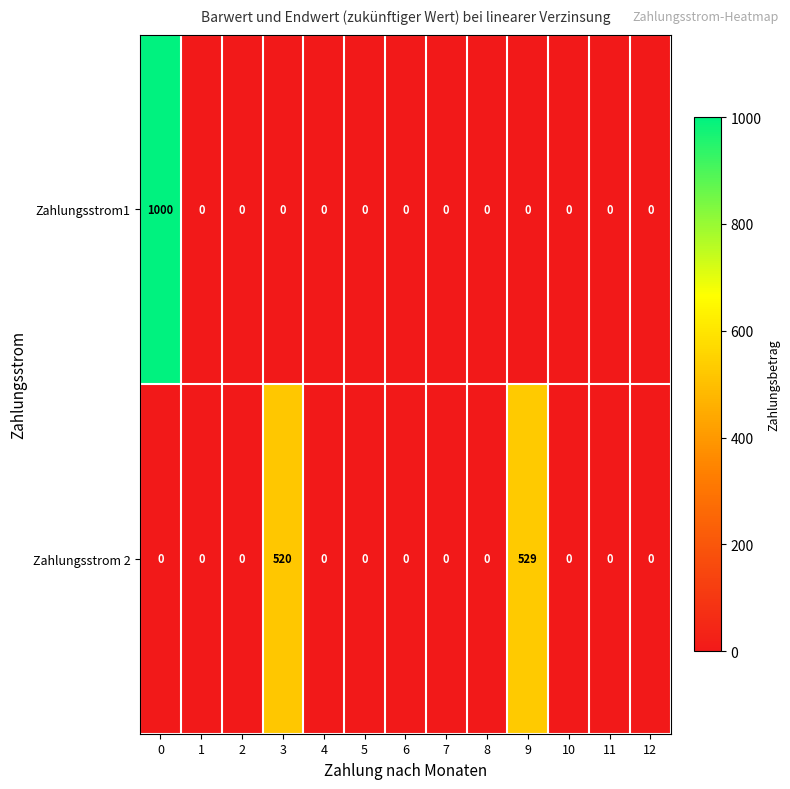

At how many categories does at least one series exceed 981?

1